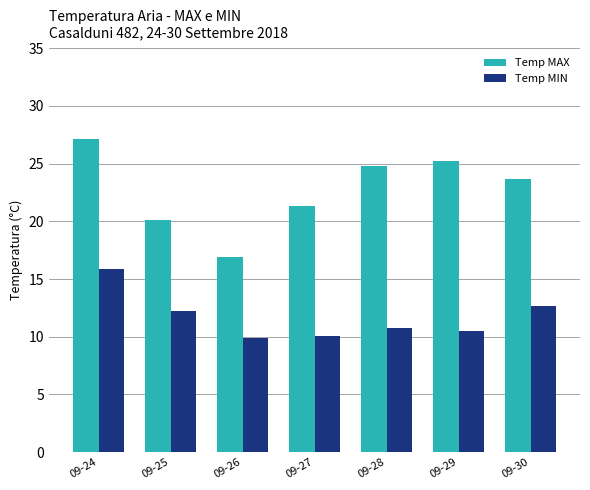

Is it true that Temp MAX equals 11.2 at 09-27?

False